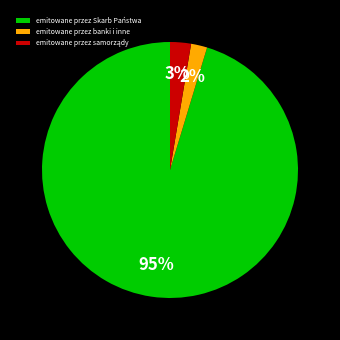

Which category has the smallest portion of the pie?

emitowane przez banki i inne